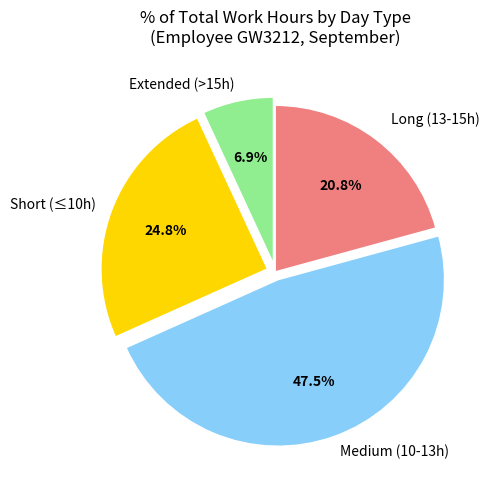

Is there a majority slice in this chart?

No